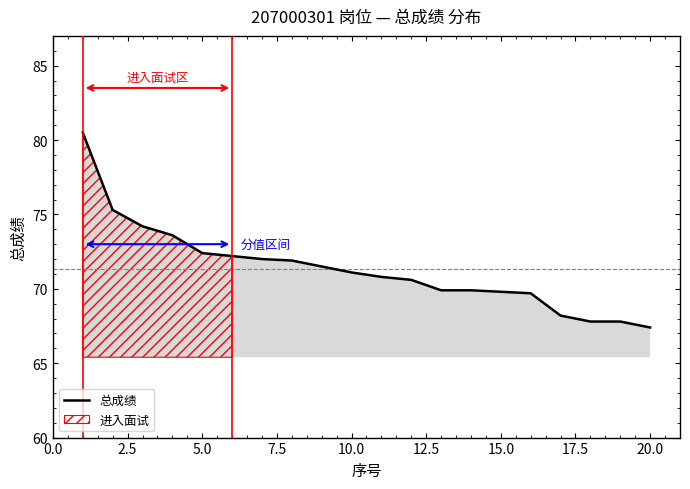

The 总成绩 series shows 69.8 at 15.0. True or false?

True